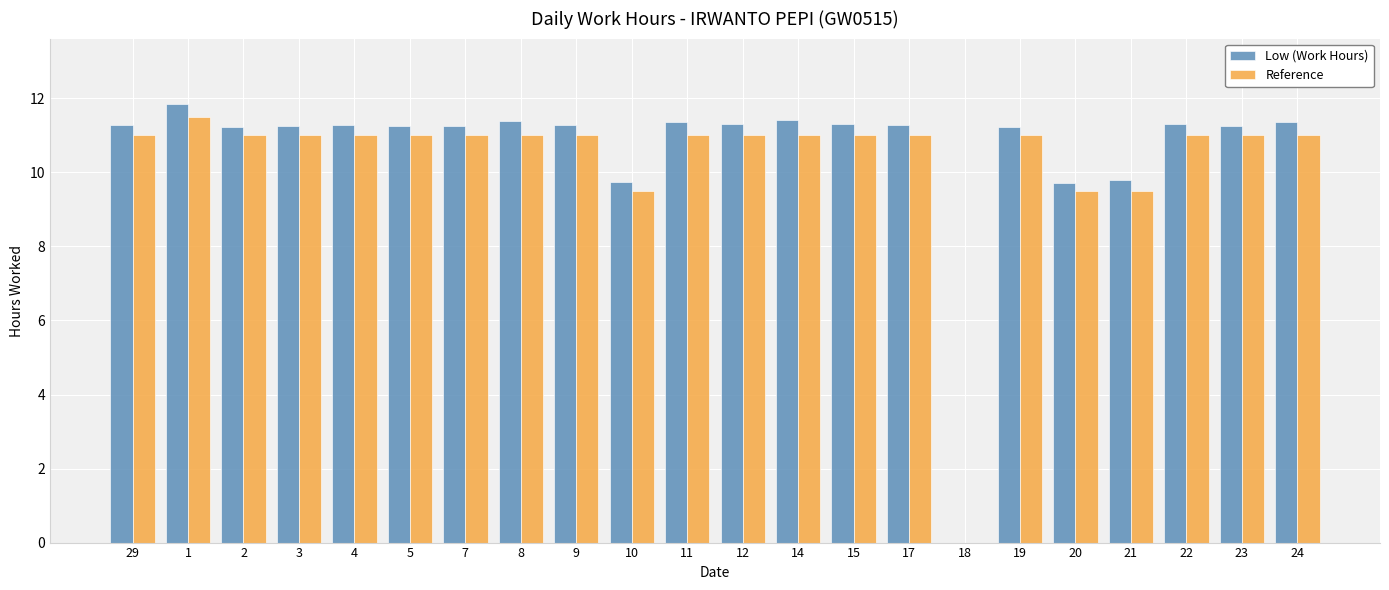

Count the number of categories in the chart.

22